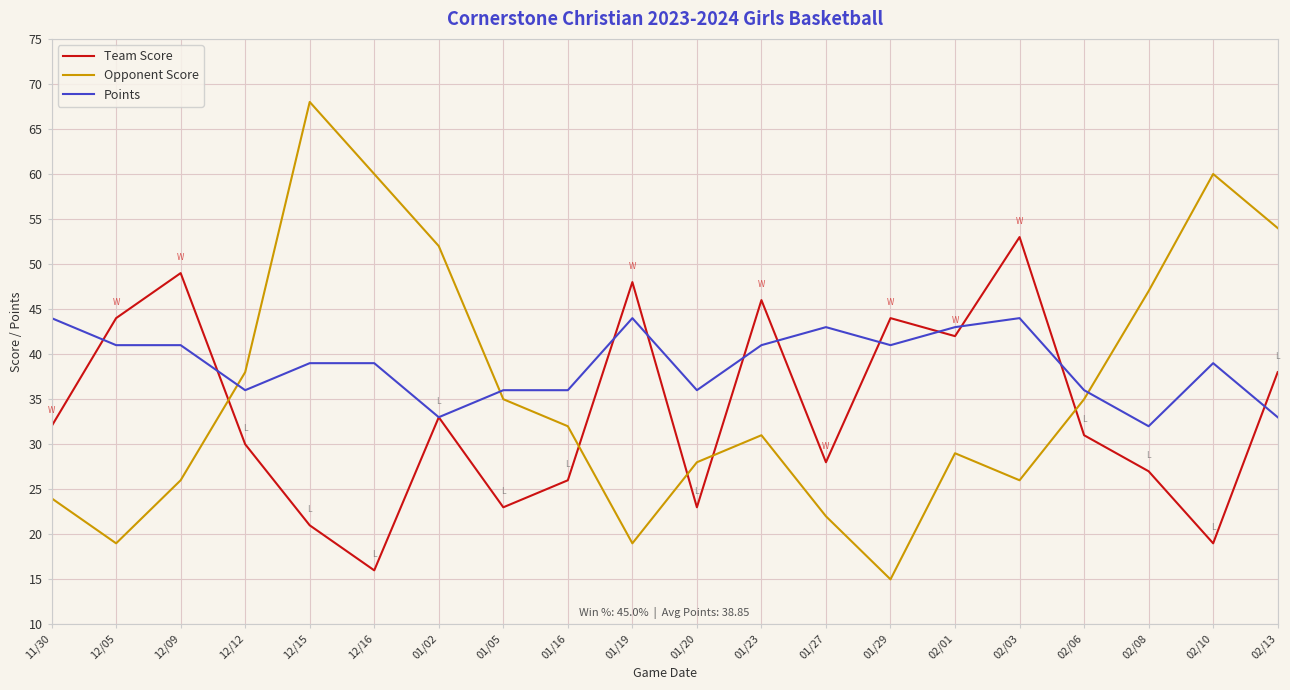

At which label does Opponent Score first exceed 32?

12/12